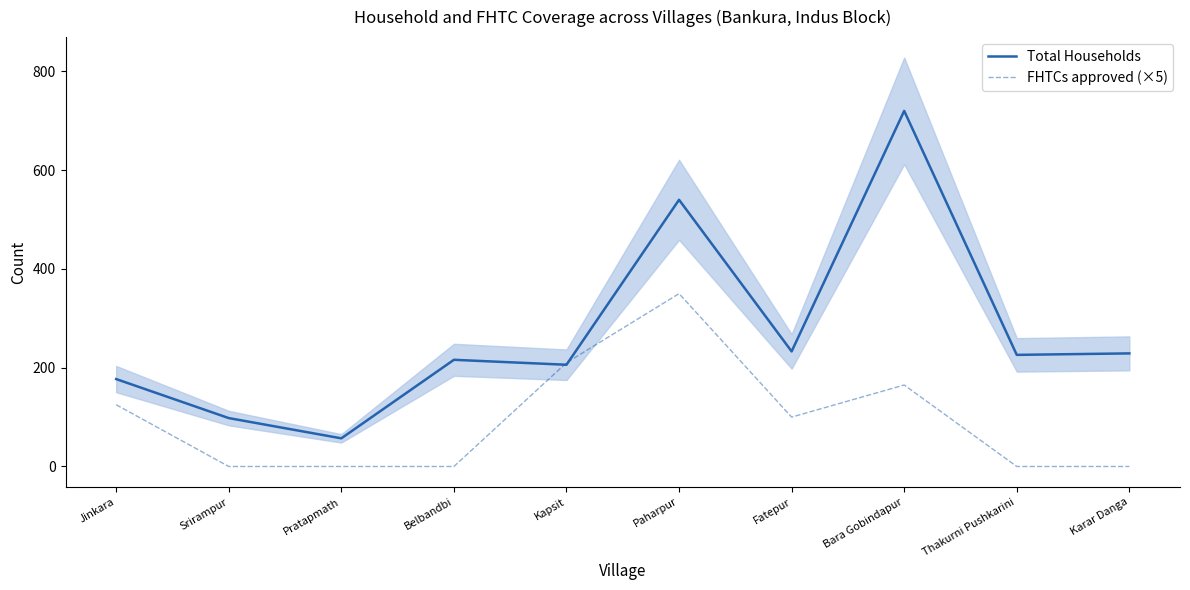

The value of Total Households at Paharpur is 288. True or false?

False